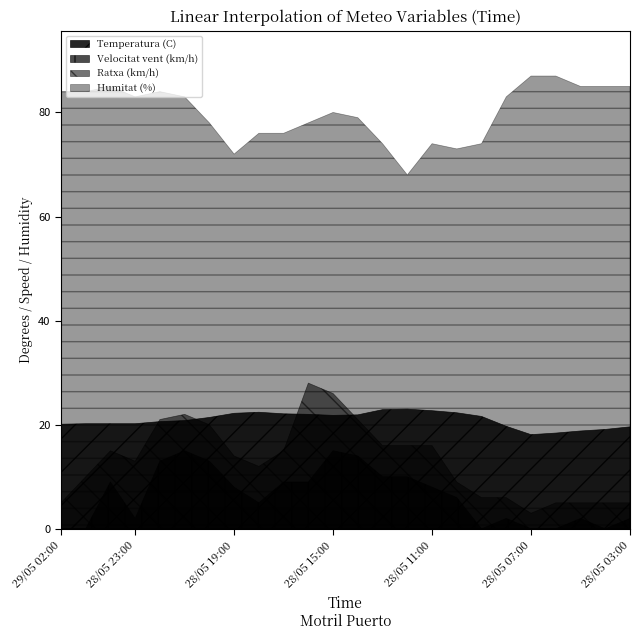

What is the difference between the highest and lowest values at 28/05 20:00?

65.0